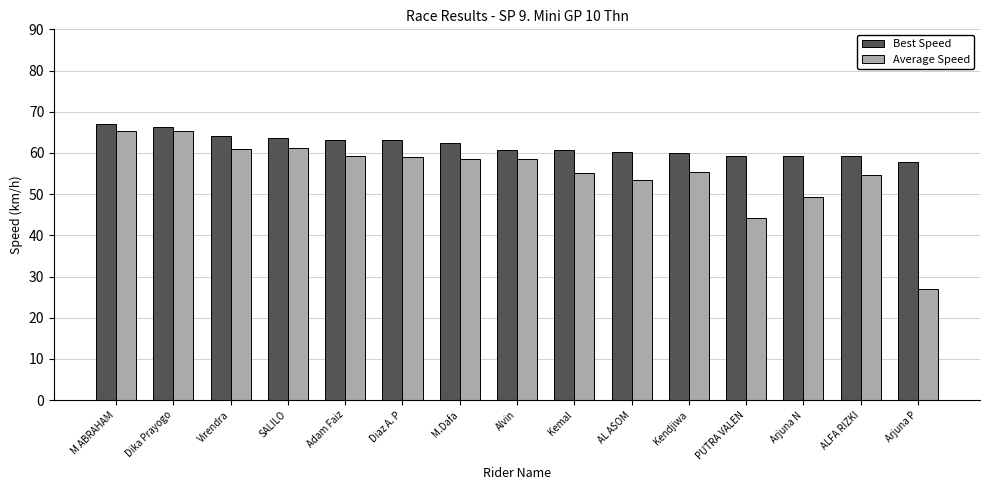

What is the value of the Best Speed bar at the 3rd from the left?

64.2